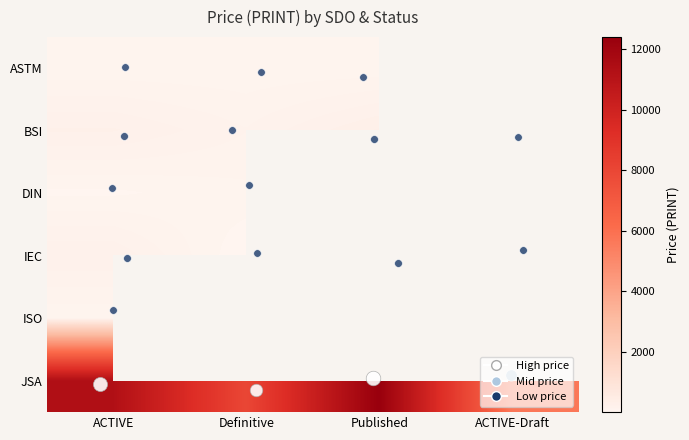

What is the sum of the IEC values at ACTIVE and ACTIVE-Draft?

405.0